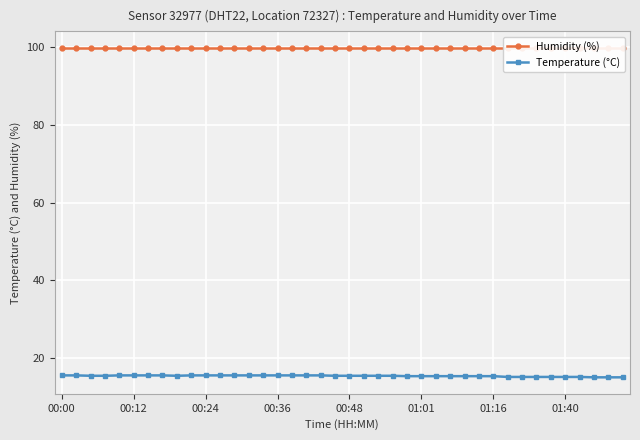

True or false: Temperature (°C) has a value of 25.2 at 01:16.

False